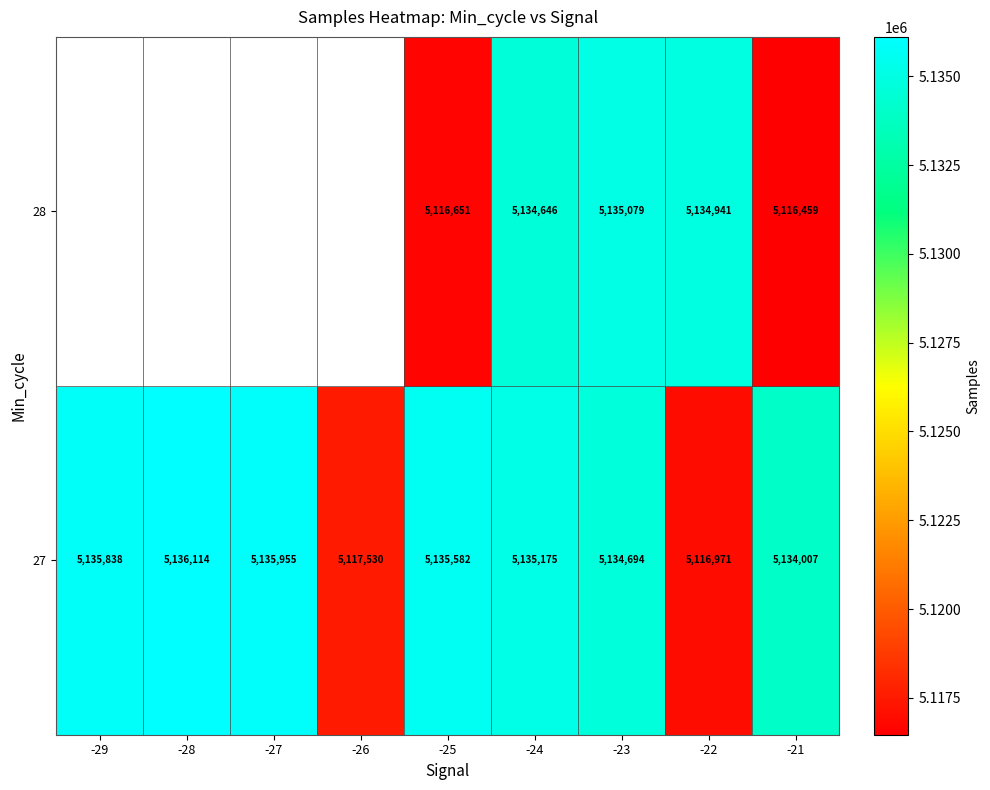

What is the spread (max minus min) of values at -25?

18931